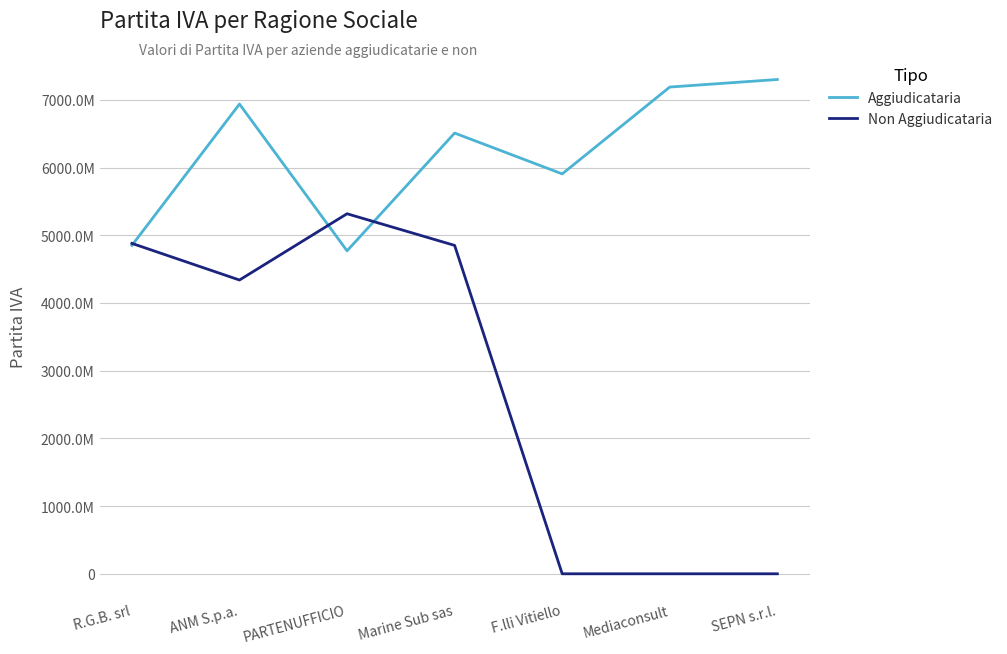

Does the chart display data point markers on the line(s)?

No